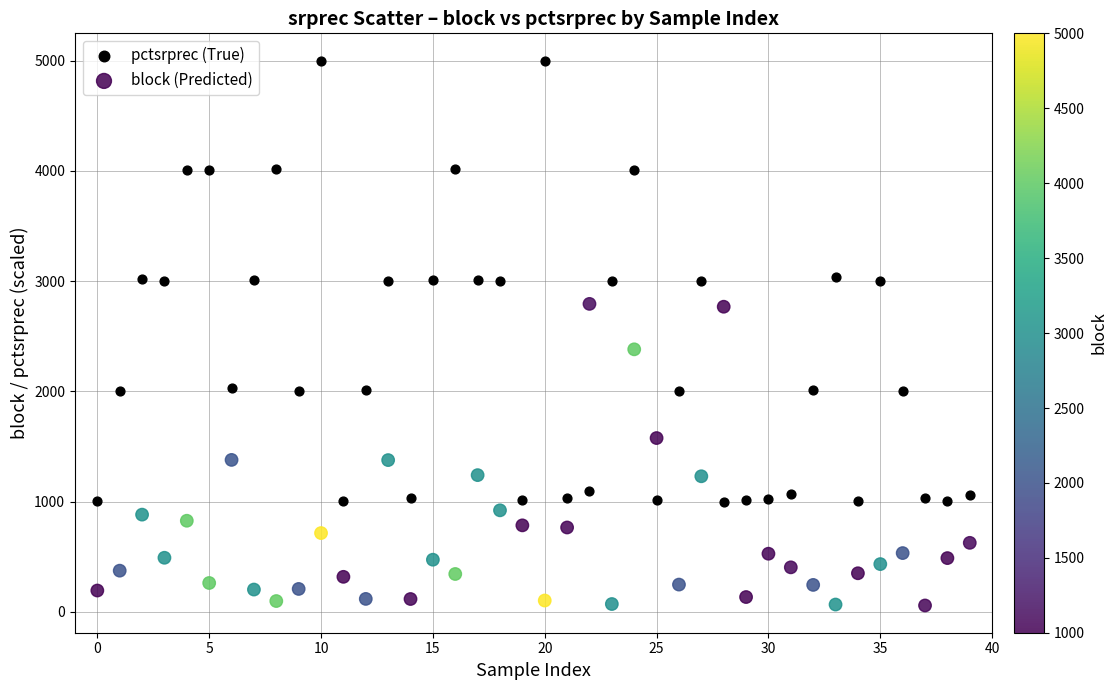

Which series reaches the minimum Y coordinate?

block (Predicted)